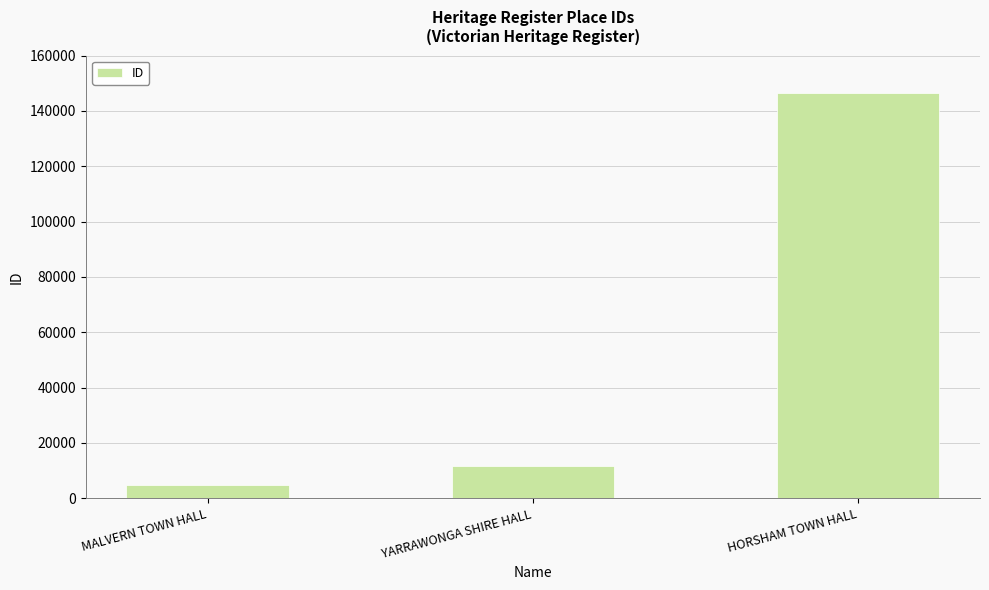

Reading right to left, extract all data points from this chart.

146361	11802	4679